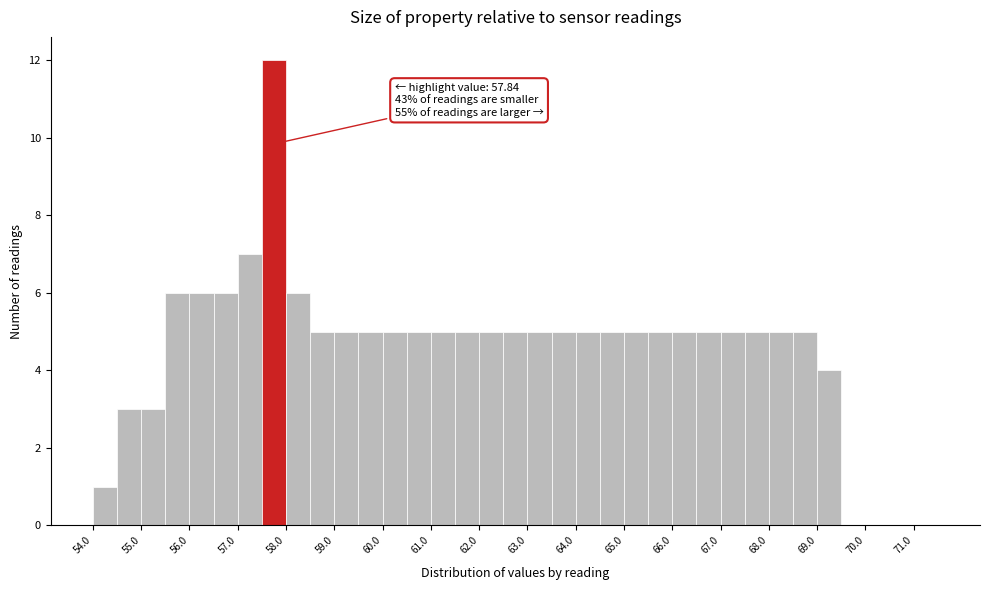

Which range on the x-axis has the tallest bar?

57.5 to 58.0